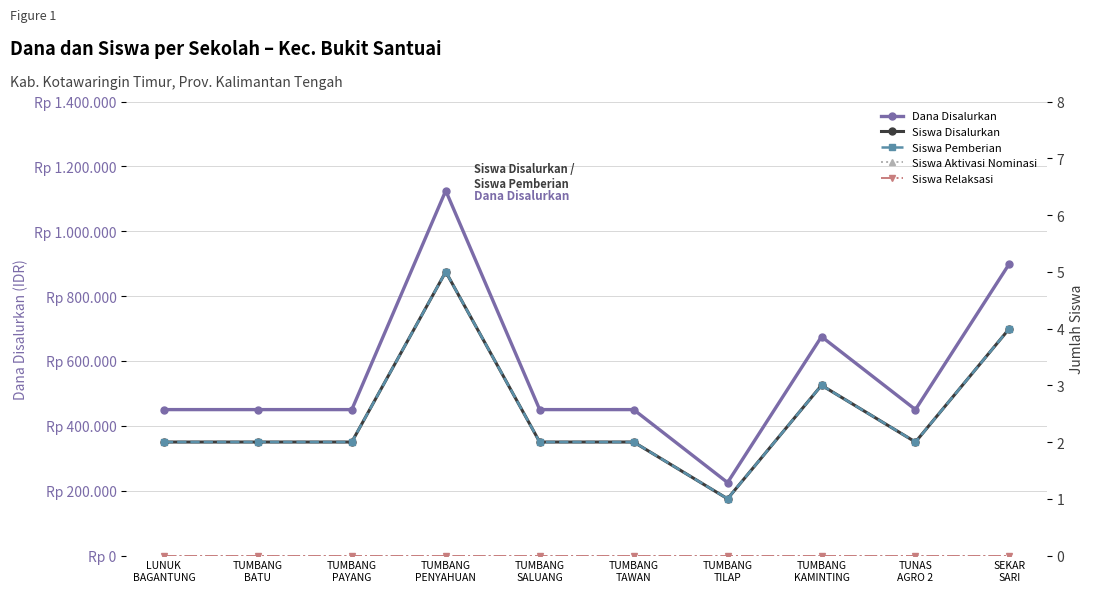

Rank the series at LUNUK
BAGANTUNG from highest to lowest value.

Dana Disalurkan, Siswa Disalurkan, Siswa Pemberian, Siswa Aktivasi Nominasi, Siswa Relaksasi